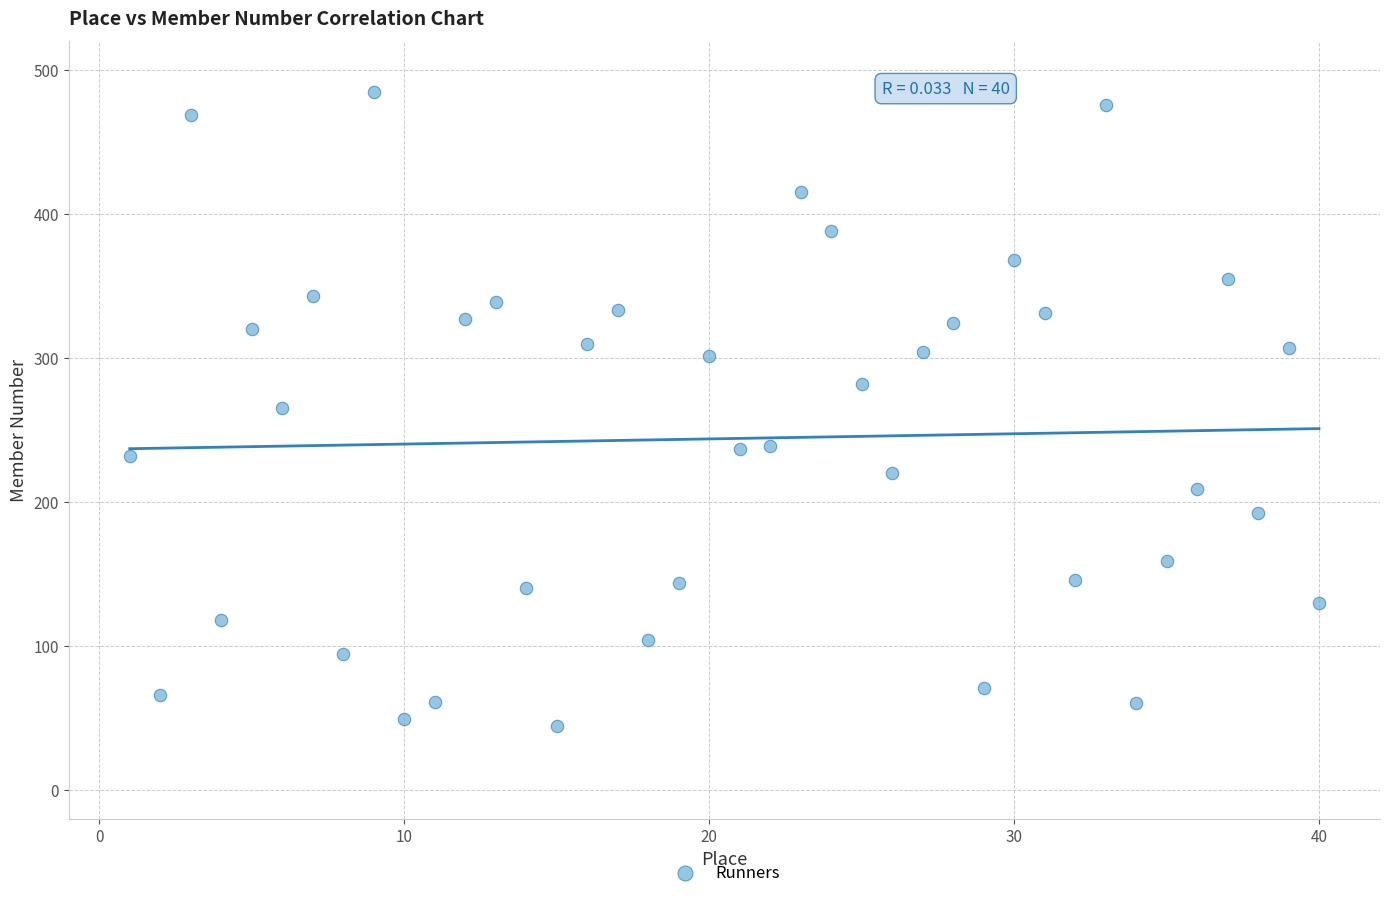

What is the range of Y values (max minus min)?

441